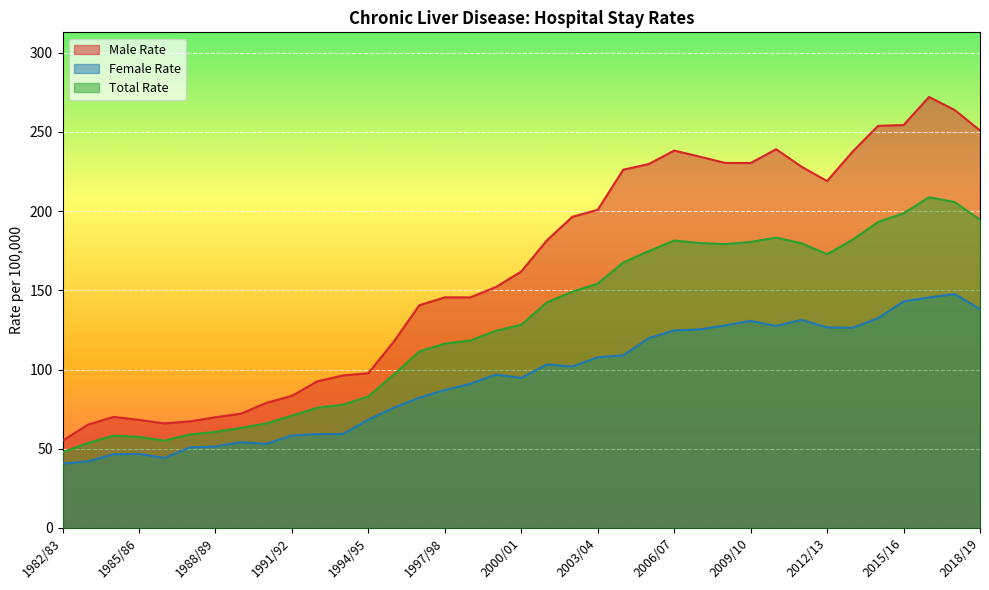

Reading left to right, transcribe all the data shown in this chart.

Male Rate: 1982/83=55.0	1983/84=65.2	1984/85=70.1	1985/86=68.2	1986/87=66.0	1987/88=67.3	1988/89=69.9	1989/90=72.2	1990/91=79.0	1991/92=83.4	1992/93=92.6	1993/94=96.3	1994/95=97.7	1995/96=117.7	1996/97=140.6	1997/98=145.5	1998/99=145.5	1999/00=152.0	2000/01=161.9	2001/02=181.4	2002/03=196.3	2003/04=200.8	2004/05=226.1	2005/06=229.7	2006/07=238.2	2007/08=234.4	2008/09=230.4	2009/10=230.3	2010/11=239.0	2011/12=228.0	2012/13=218.9	2013/14=237.5	2014/15=253.8	2015/16=254.3	2016/17=272.0	2017/18=263.9	2018/19=250.9
Female Rate: 1982/83=40.6	1983/84=42.0	1984/85=46.5	1985/86=46.7	1986/87=44.2	1987/88=50.8	1988/89=51.4	1989/90=54.1	1990/91=53.1	1991/92=58.3	1992/93=59.2	1993/94=59.3	1994/95=68.4	1995/96=75.9	1996/97=82.2	1997/98=87.1	1998/99=91.0	1999/00=96.8	2000/01=94.7	2001/02=103.2	2002/03=101.9	2003/04=107.7	2004/05=109.0	2005/06=119.8	2006/07=124.7	2007/08=125.3	2008/09=127.8	2009/10=130.7	2010/11=127.5	2011/12=131.4	2012/13=126.6	2013/14=126.3	2014/15=132.4	2015/16=143.0	2016/17=145.5	2017/18=147.6	2018/19=138.2
Total Rate: 1982/83=47.8	1983/84=53.6	1984/85=58.3	1985/86=57.5	1986/87=55.1	1987/88=59.0	1988/89=60.6	1989/90=63.1	1990/91=66.0	1991/92=70.9	1992/93=75.9	1993/94=77.8	1994/95=83.0	1995/96=96.8	1996/97=111.4	1997/98=116.3	1998/99=118.3	1999/00=124.4	2000/01=128.3	2001/02=142.3	2002/03=149.1	2003/04=154.2	2004/05=167.5	2005/06=174.7	2006/07=181.4	2007/08=179.8	2008/09=179.1	2009/10=180.5	2010/11=183.2	2011/12=179.7	2012/13=172.8	2013/14=181.9	2014/15=193.1	2015/16=198.6	2016/17=208.7	2017/18=205.7	2018/19=194.5